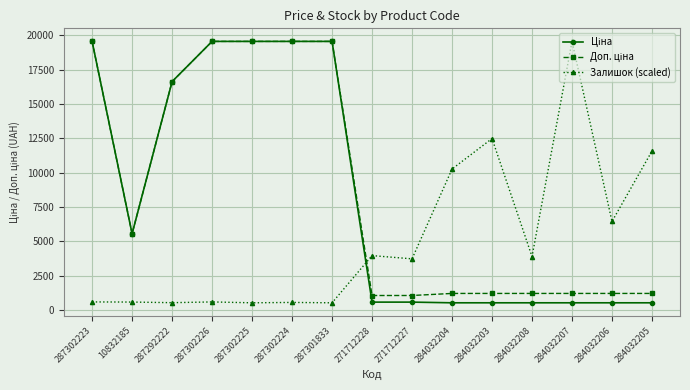

What is the difference between the highest and lowest values at 284032207?

19036.7